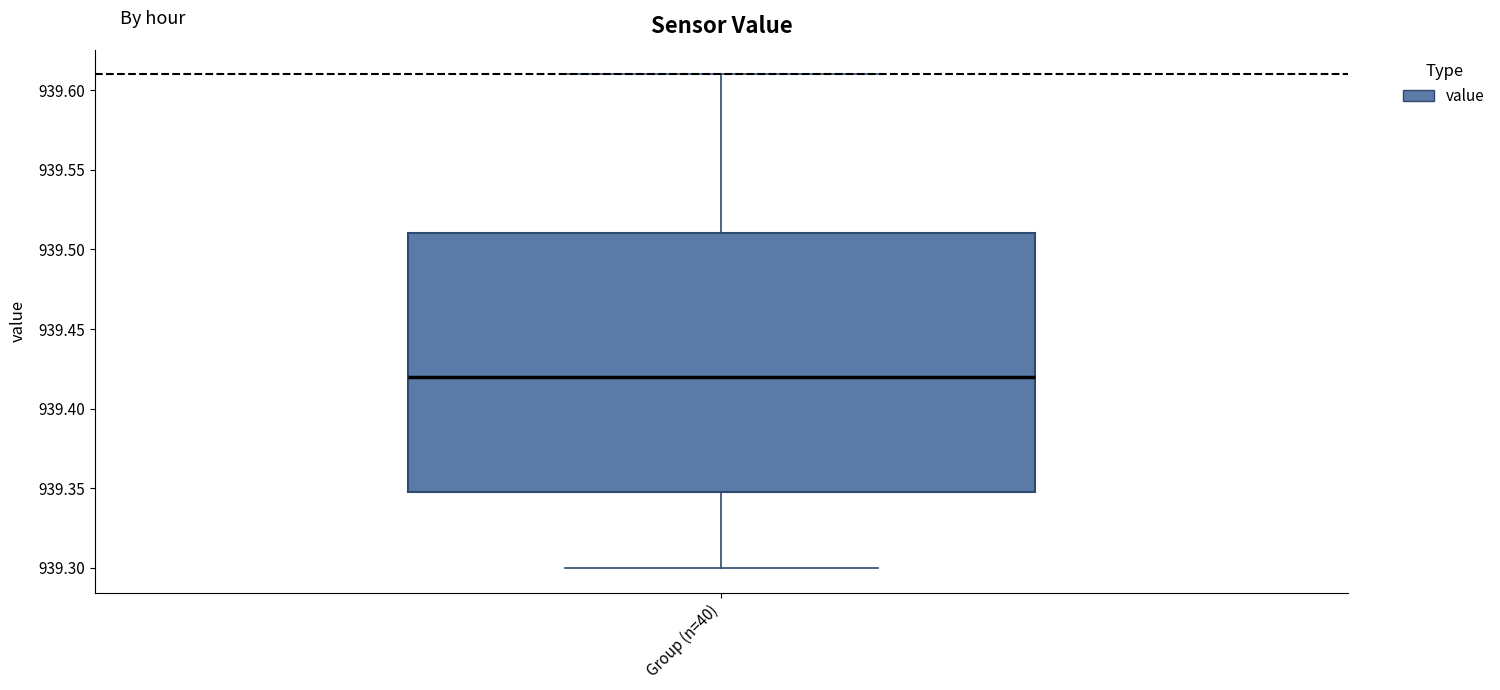

Where is the lower edge of the box for Group (n=40) on the y-axis? The values are not printed on the chart, so give them approximately, as read against the axis.

939.35